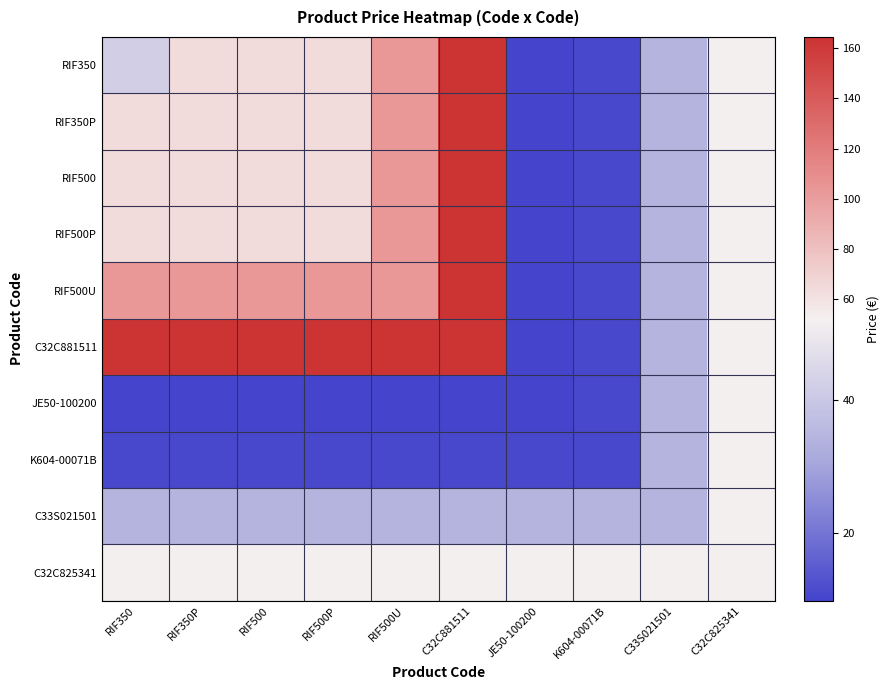

Reading right to left, list all the values displayed in this chart.

RIF350: C32C825341=52.2	C33S021501=34.3	K604-00071B=10.9	JE50-100200=9.8	C32C881511=164.4	RIF500U=103.9	RIF500P=63.9	RIF500=63.9	RIF350P=63.9	RIF350=42.2
RIF350P: C32C825341=52.2	C33S021501=34.3	K604-00071B=10.9	JE50-100200=9.8	C32C881511=164.4	RIF500U=103.9	RIF500P=63.9	RIF500=63.9	RIF350P=63.9	RIF350=63.9
RIF500: C32C825341=52.2	C33S021501=34.3	K604-00071B=10.9	JE50-100200=9.8	C32C881511=164.4	RIF500U=103.9	RIF500P=63.9	RIF500=63.9	RIF350P=63.9	RIF350=63.9
RIF500P: C32C825341=52.2	C33S021501=34.3	K604-00071B=10.9	JE50-100200=9.8	C32C881511=164.4	RIF500U=103.9	RIF500P=63.9	RIF500=63.9	RIF350P=63.9	RIF350=63.9
RIF500U: C32C825341=52.2	C33S021501=34.3	K604-00071B=10.9	JE50-100200=9.8	C32C881511=164.4	RIF500U=103.9	RIF500P=103.9	RIF500=103.9	RIF350P=103.9	RIF350=103.9
C32C881511: C32C825341=52.2	C33S021501=34.3	K604-00071B=10.9	JE50-100200=9.8	C32C881511=164.4	RIF500U=164.4	RIF500P=164.4	RIF500=164.4	RIF350P=164.4	RIF350=164.4
JE50-100200: C32C825341=52.2	C33S021501=34.3	K604-00071B=10.9	JE50-100200=9.8	C32C881511=9.8	RIF500U=9.8	RIF500P=9.8	RIF500=9.8	RIF350P=9.8	RIF350=9.8
K604-00071B: C32C825341=52.2	C33S021501=34.3	K604-00071B=10.9	JE50-100200=10.9	C32C881511=10.9	RIF500U=10.9	RIF500P=10.9	RIF500=10.9	RIF350P=10.9	RIF350=10.9
C33S021501: C32C825341=52.2	C33S021501=34.3	K604-00071B=34.3	JE50-100200=34.3	C32C881511=34.3	RIF500U=34.3	RIF500P=34.3	RIF500=34.3	RIF350P=34.3	RIF350=34.3
C32C825341: C32C825341=52.2	C33S021501=52.2	K604-00071B=52.2	JE50-100200=52.2	C32C881511=52.2	RIF500U=52.2	RIF500P=52.2	RIF500=52.2	RIF350P=52.2	RIF350=52.2